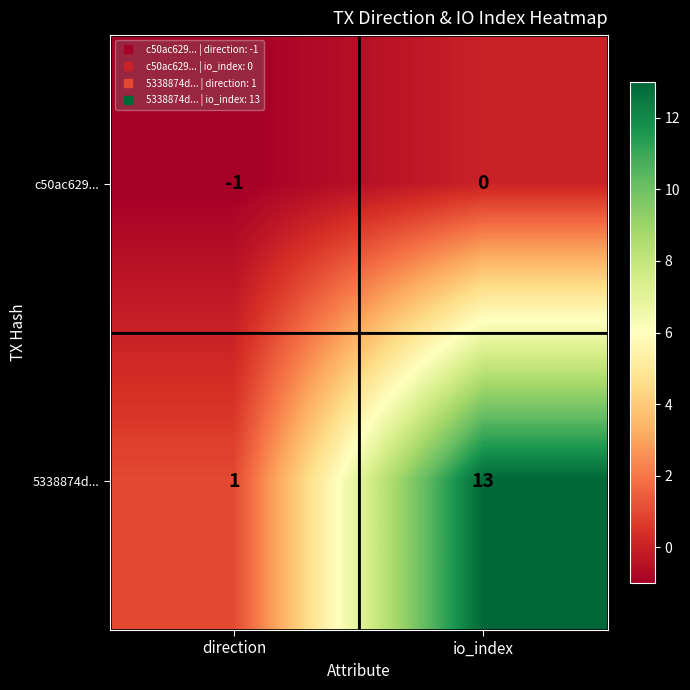

True or false: c50ac629... has a value of 1 at io_index.

False